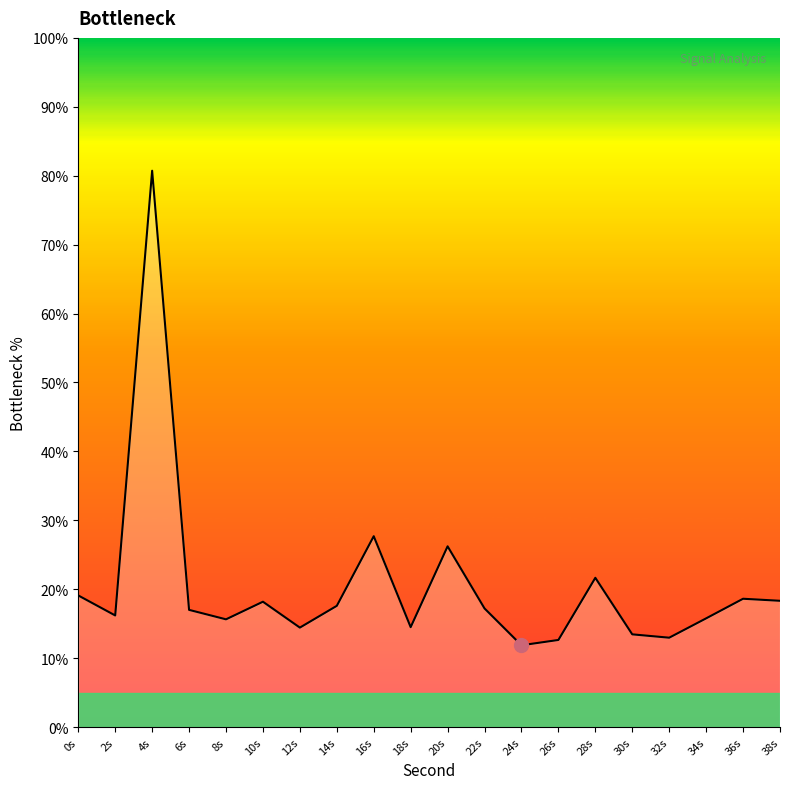

What is the sum of the values at 22s and 30s?

30.7